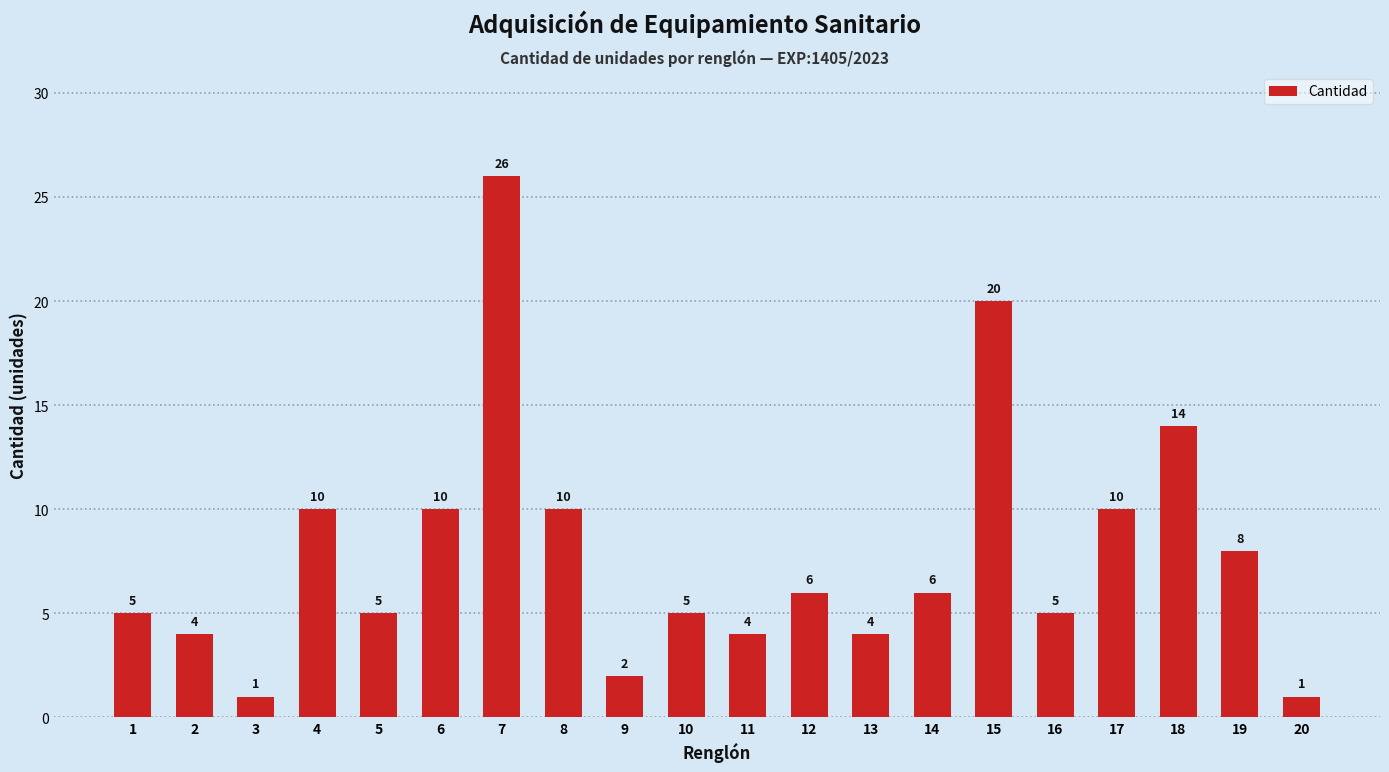

What is the sum of all values?

156